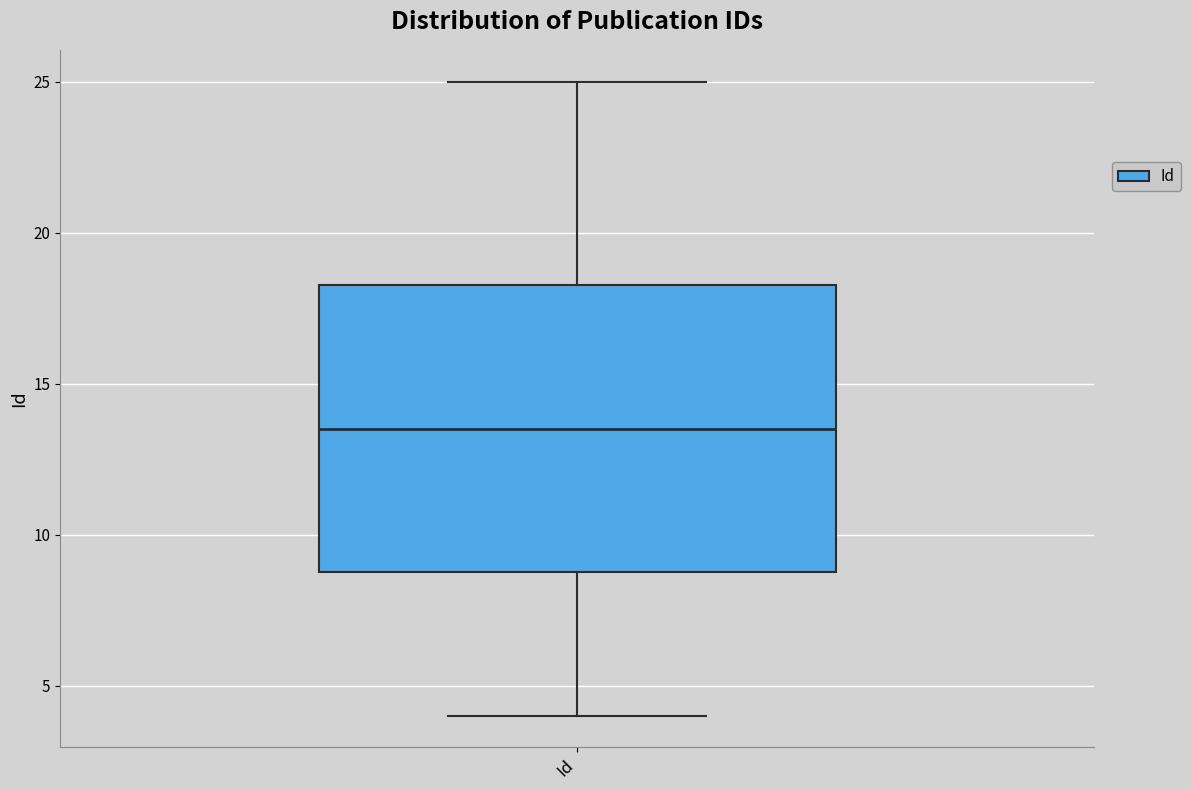

Read this box plot against the y-axis: the position of the median line, the range covered by the box, and the ends of both whiskers. The values are not printed on the chart, so give them approximately, as read against the axis.

median 13.5, box 9.0 to 18.5, whiskers 4.0 to 25.0